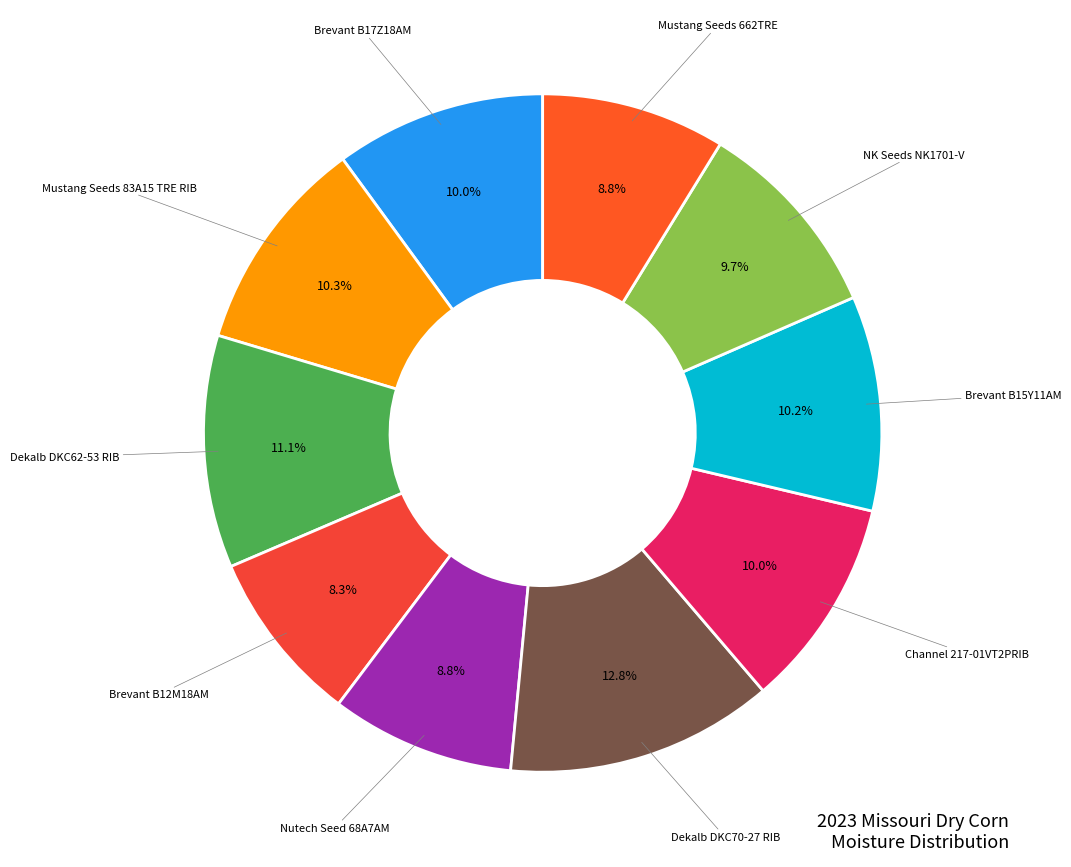

Which slice is the largest?

Dekalb DKC70-27 RIB